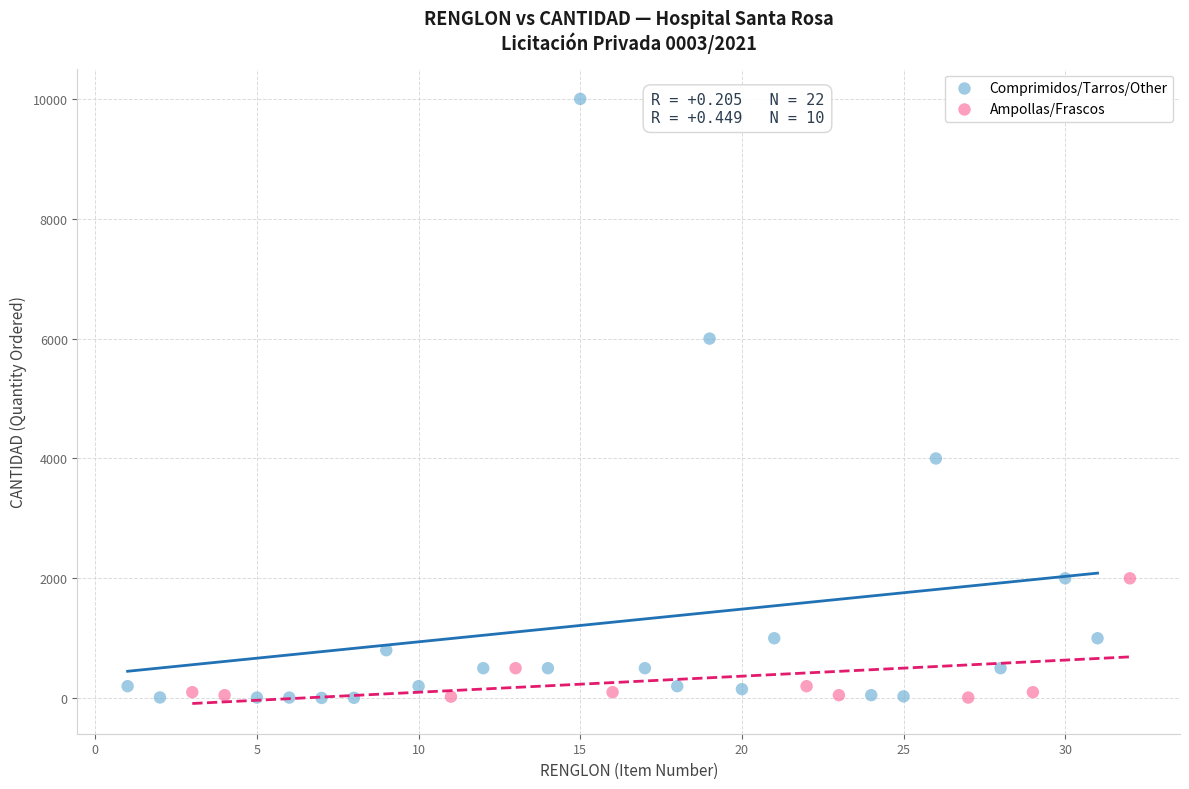

Which series has the largest Y range (max minus min)?

Comprimidos/Tarros/Other